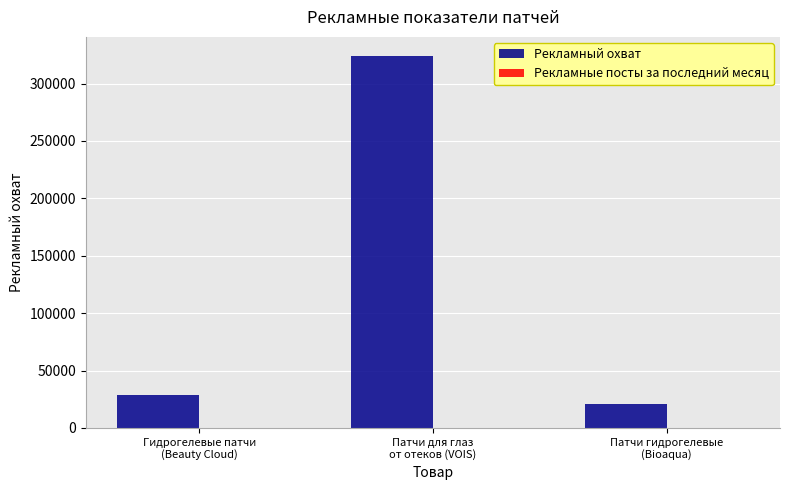

Which series has the largest total across all categories?

Рекламный охват